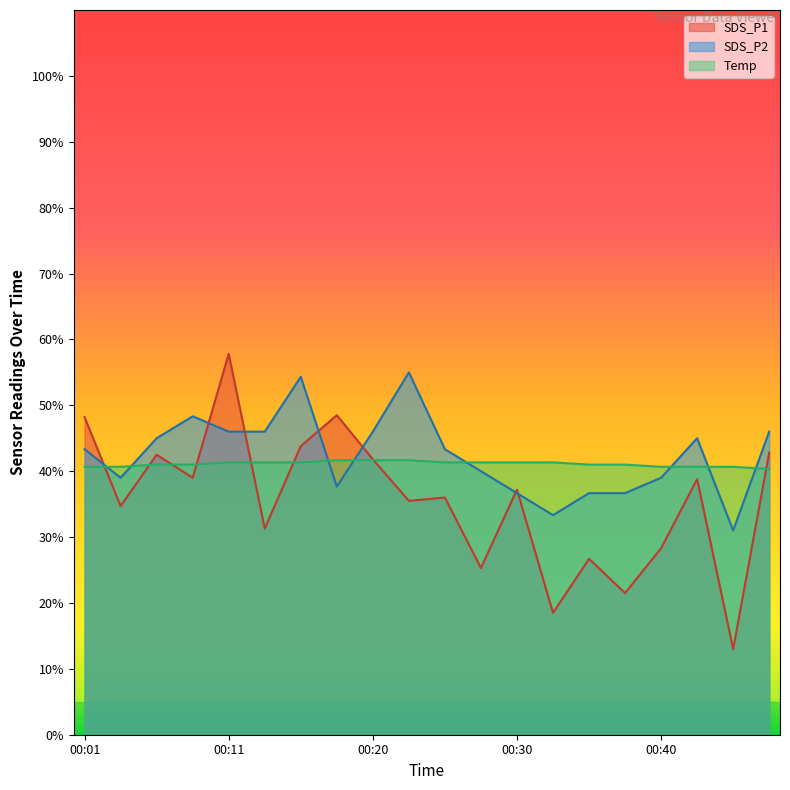

True or false: Temp and SDS_P1 cross at least once.

True